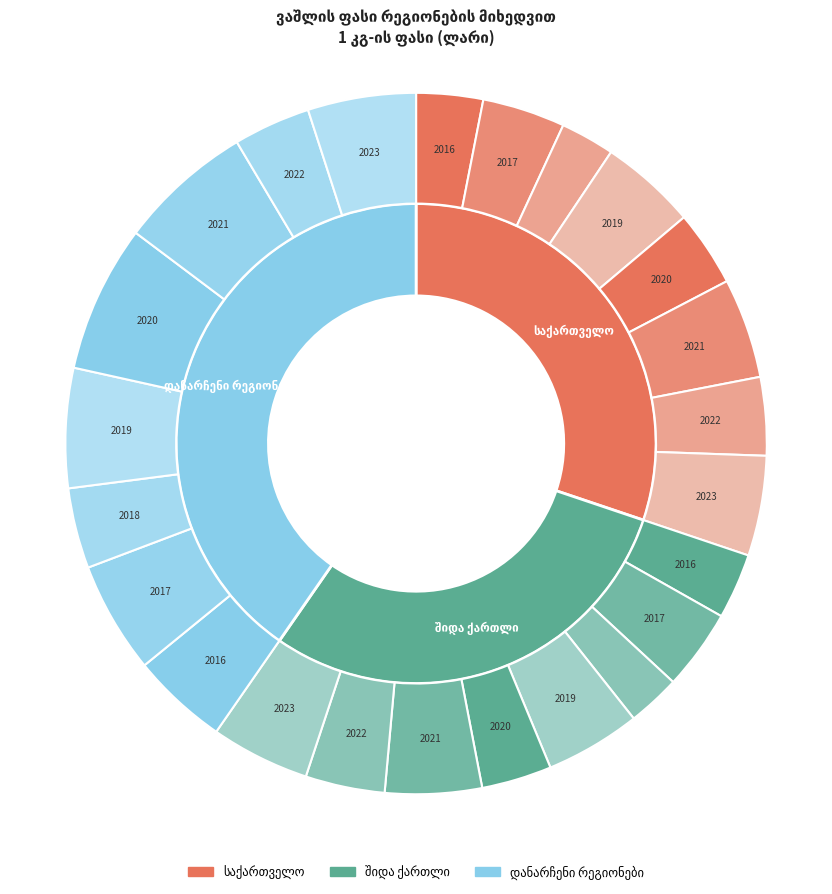

Does any single category account for the majority?

No